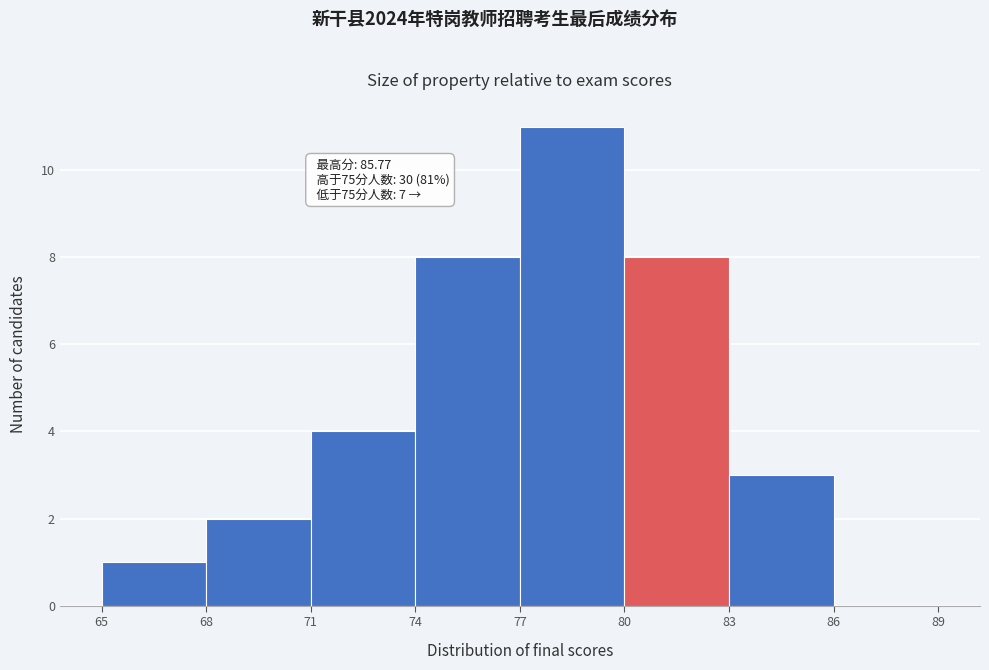

Over which range of the x-axis is the bar tallest?

77 to 80